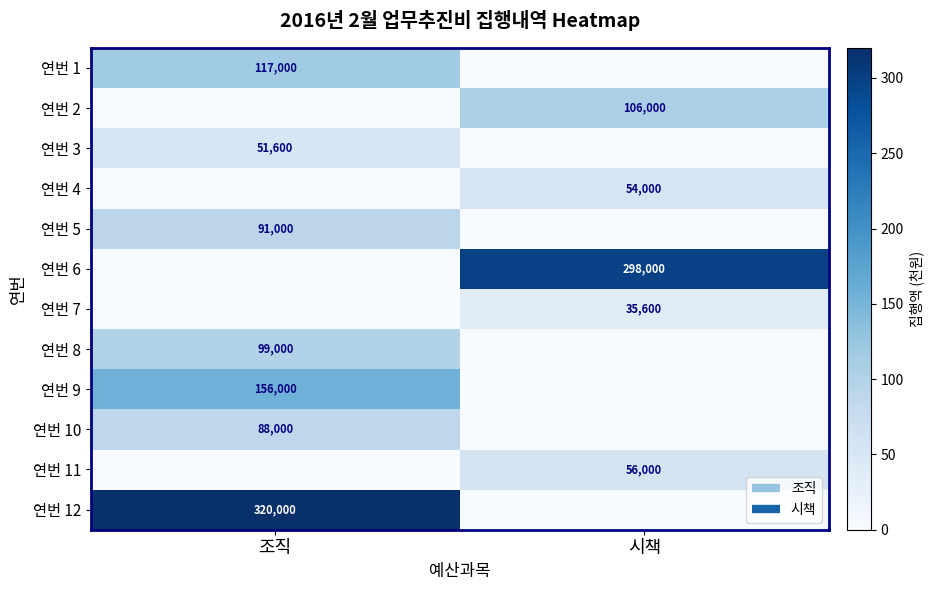

True or false: 연번 2 has a value of -39.8 at 조직.

False